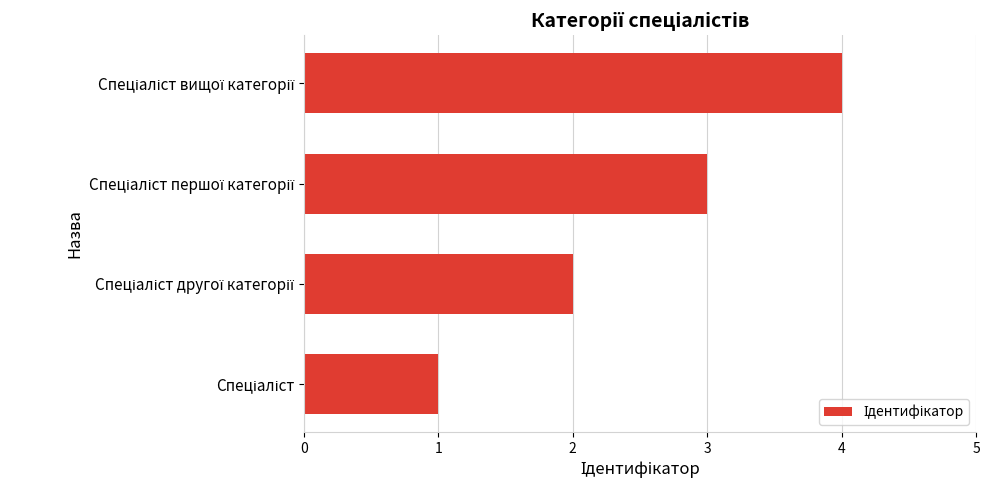

What is the greatest value displayed?

4